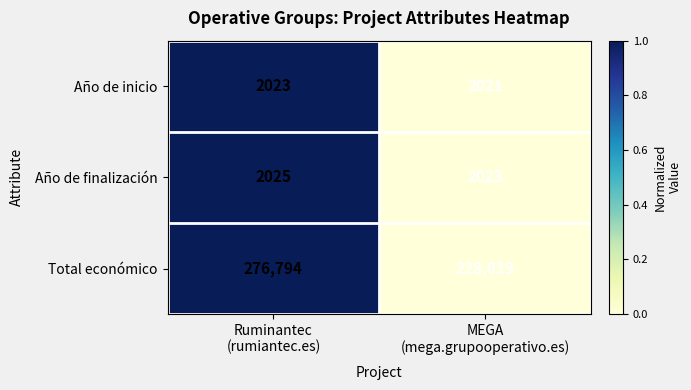

How many data points does each series have?

2